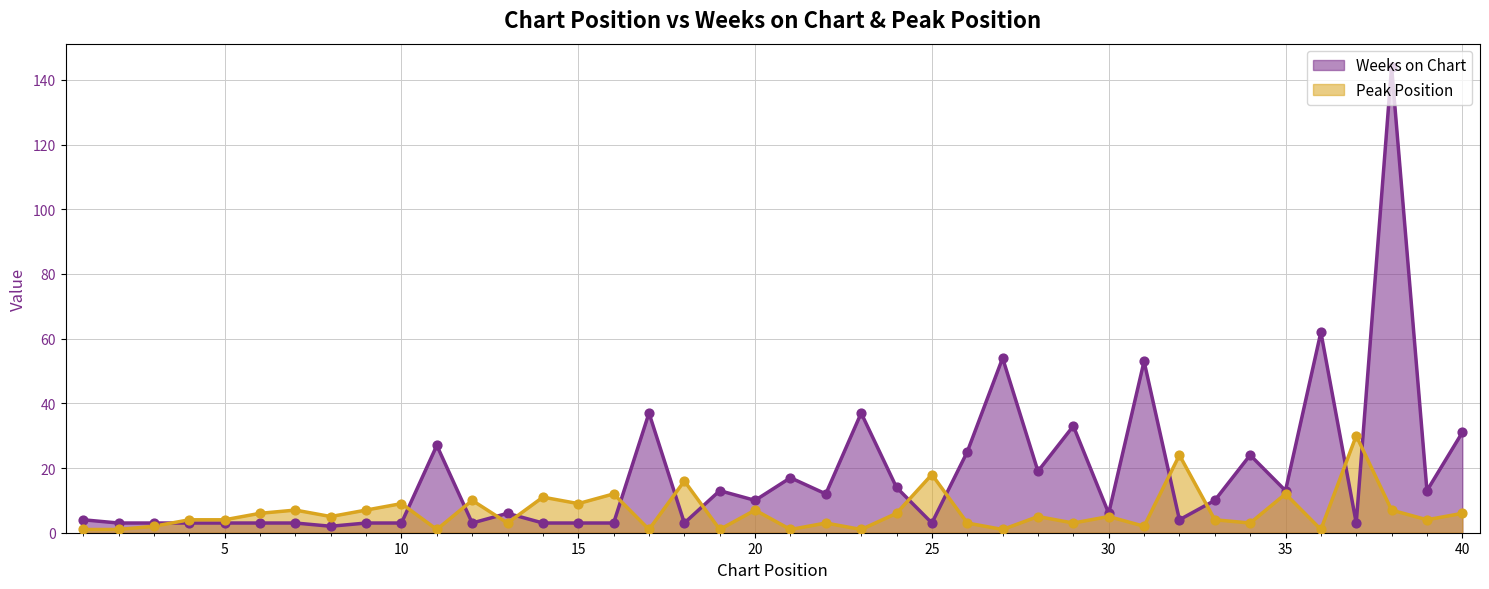

Which series contains the highest Y value?

Weeks on Chart